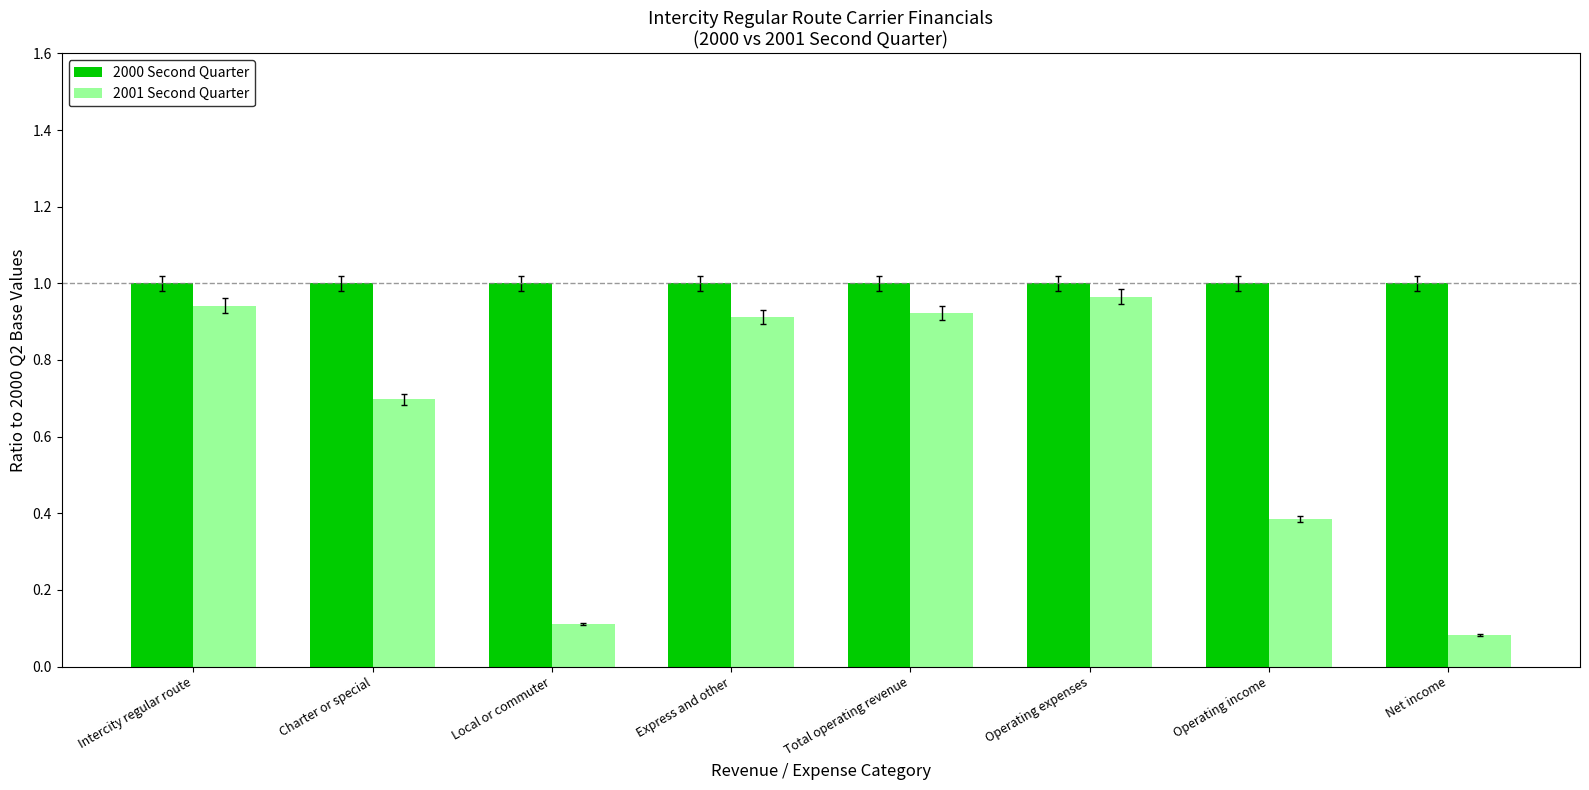

How many distinct data groups are displayed?

2